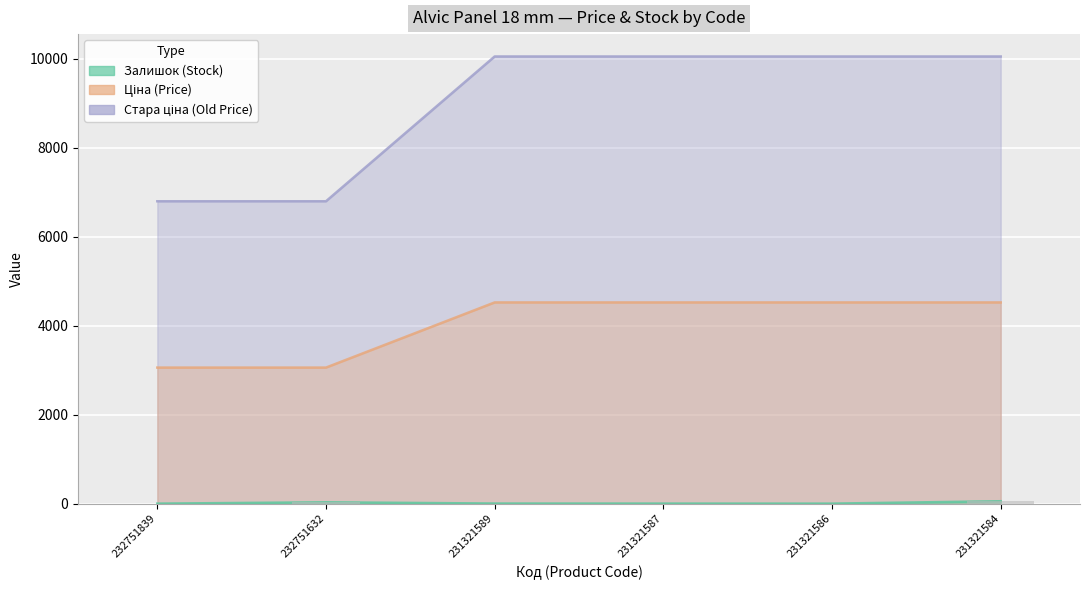

Count the number of data series in this chart.

3